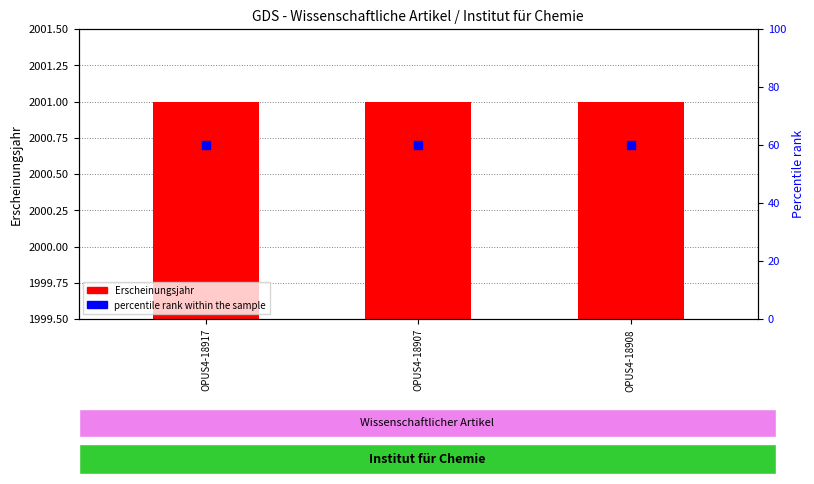

At how many categories does at least one series exceed 46?

3